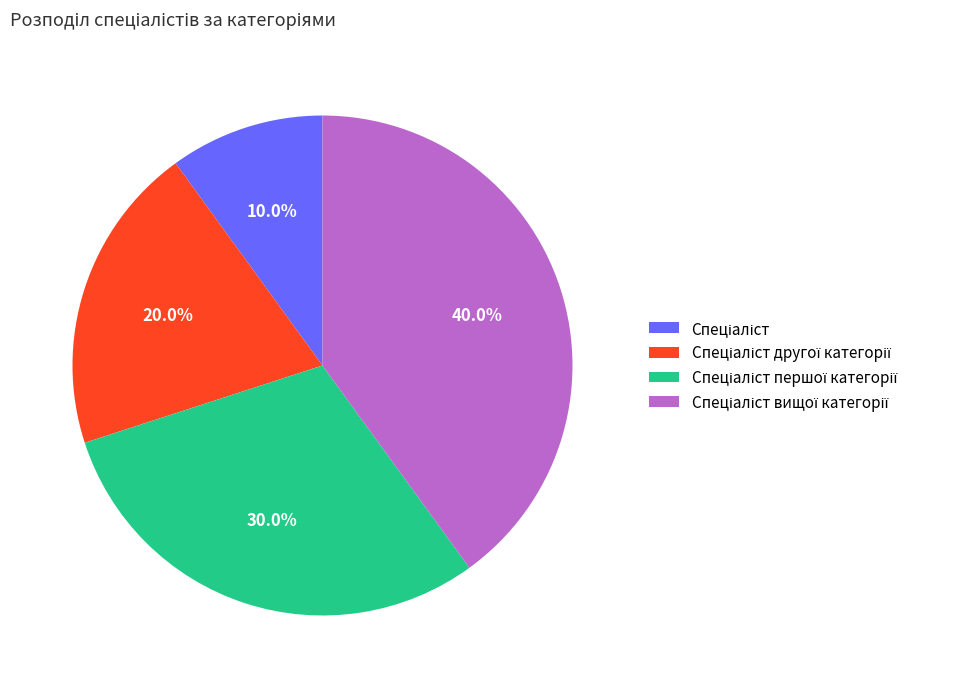

Does any single category account for the majority?

No